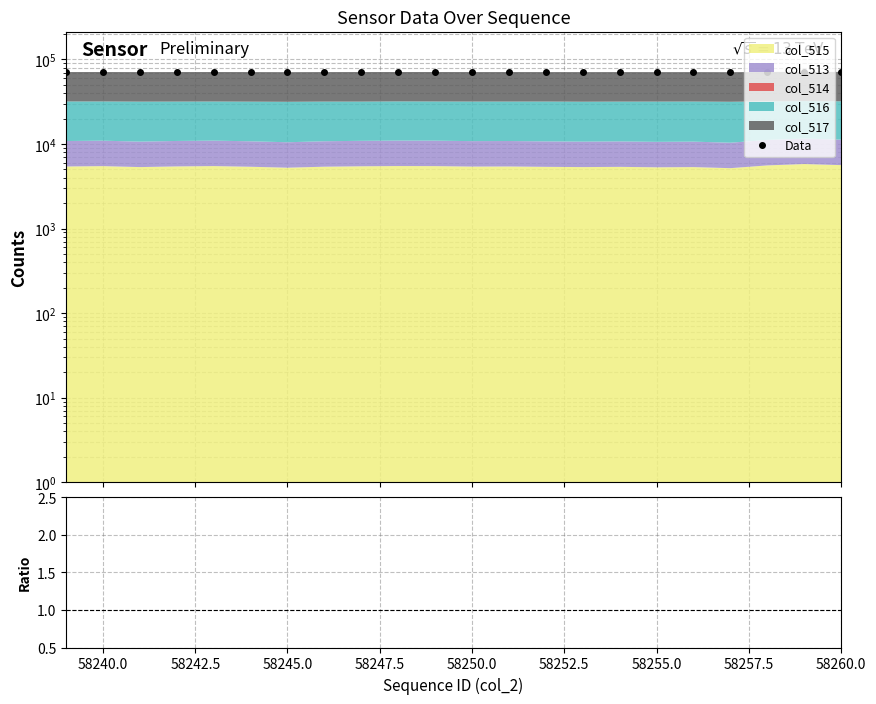

What is the sum of all ratio values?

74.5